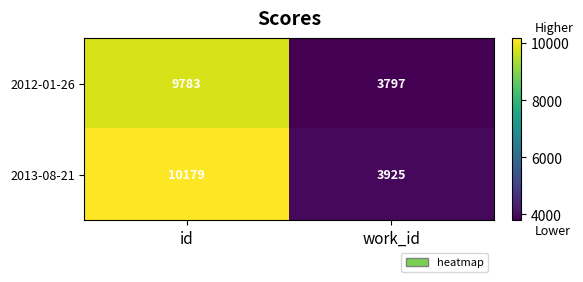

Reading left to right, what are all the values shown in this chart?

2012-01-26: id=9783	work_id=3797
2013-08-21: id=10179	work_id=3925